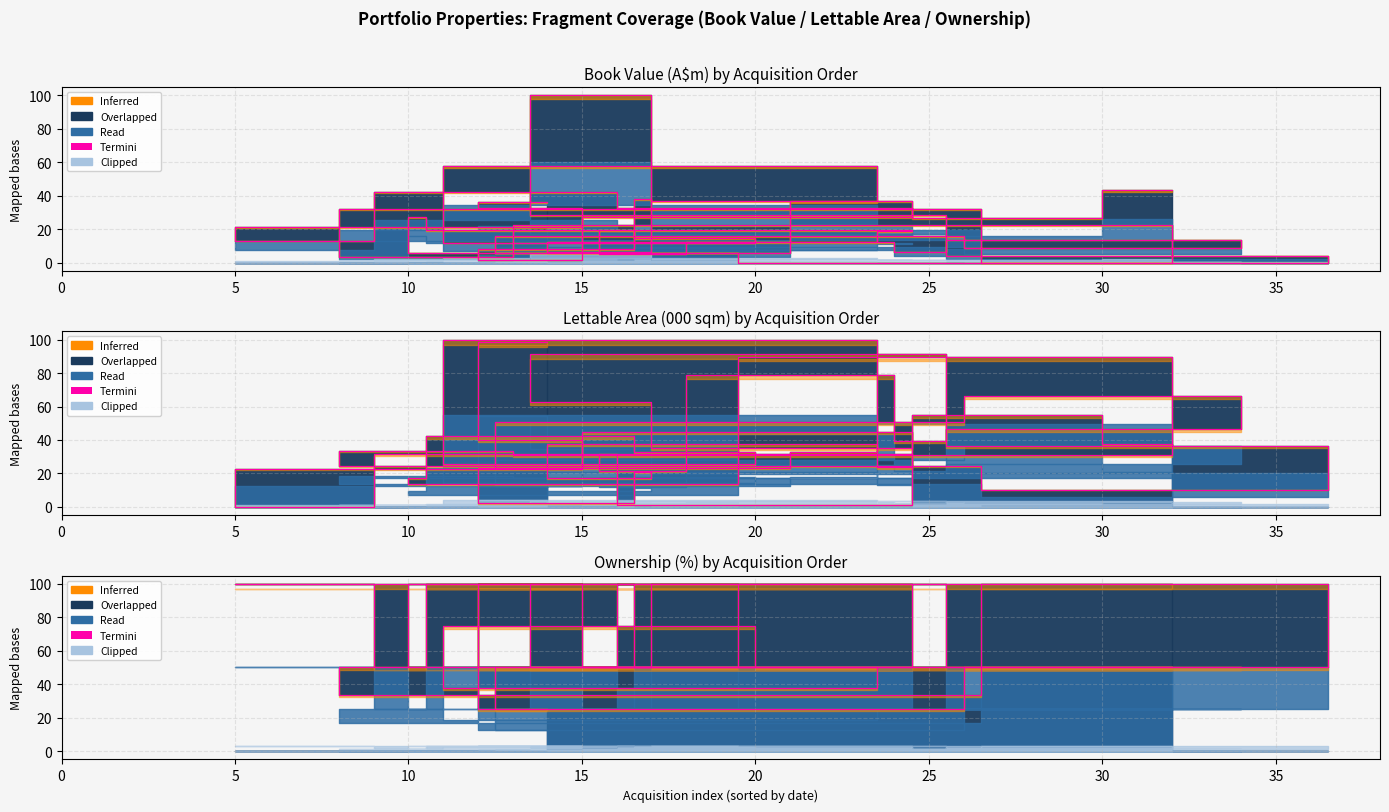

What is the greatest value displayed?

100.0